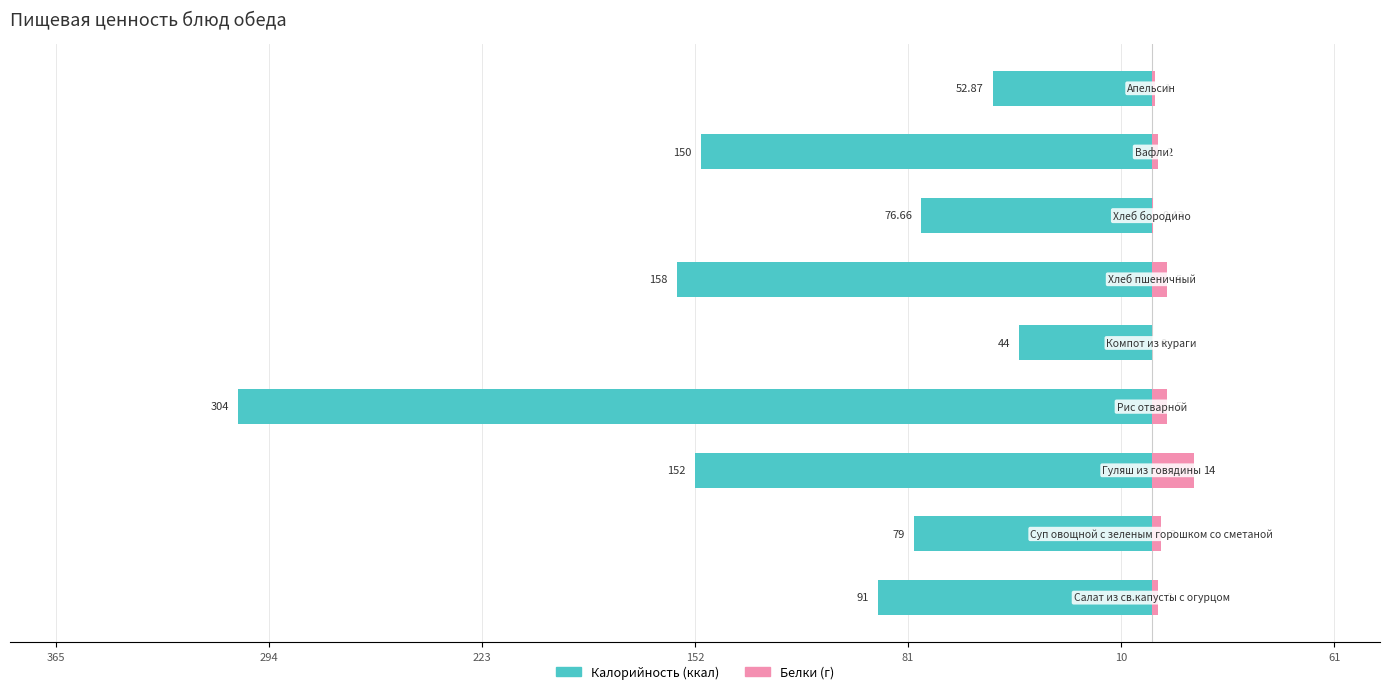

Does the chart contain any negative values?

Yes